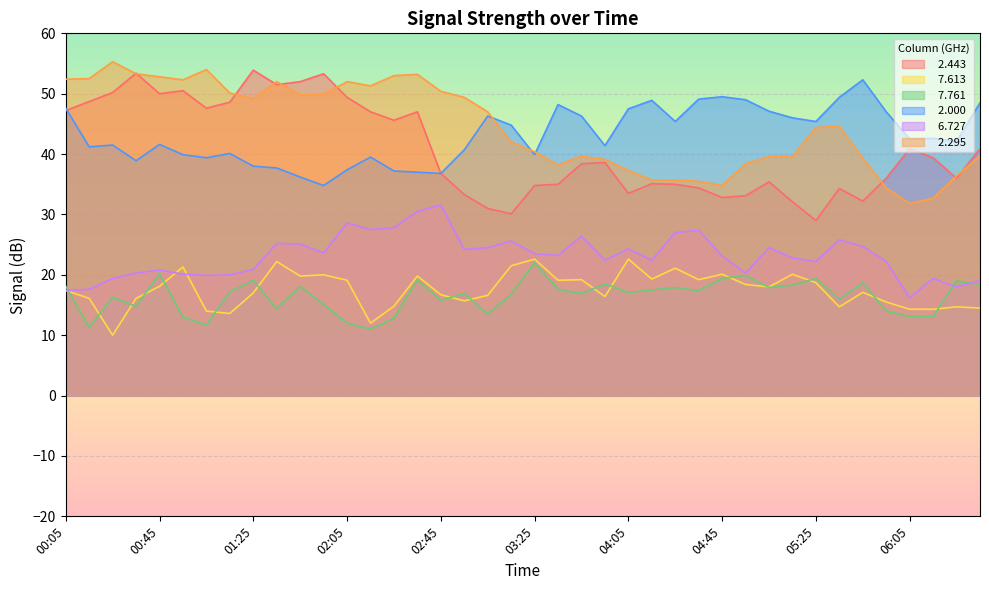

Rank the series by their maximum value, from highest to lowest.

  2.295,   2.443,   2.000,   6.727,   7.613,   7.761